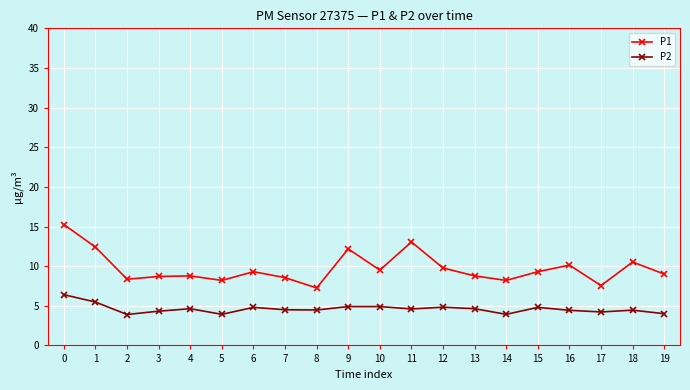

What is the difference between the highest and lowest values at 18?

6.1